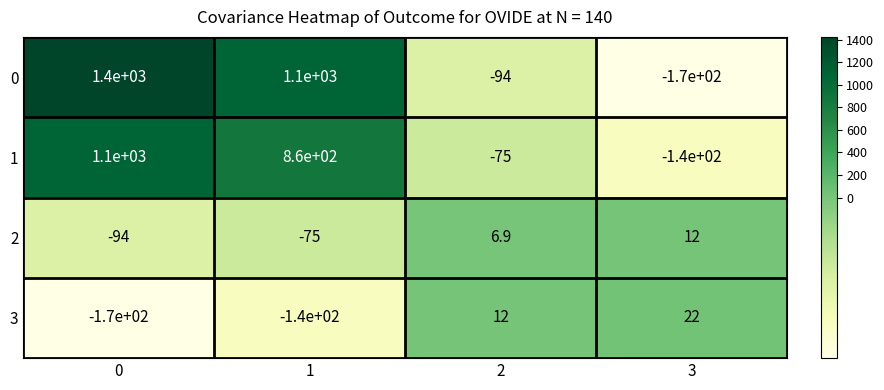

What is the difference between the 0 values at 1 and 0?

300.0